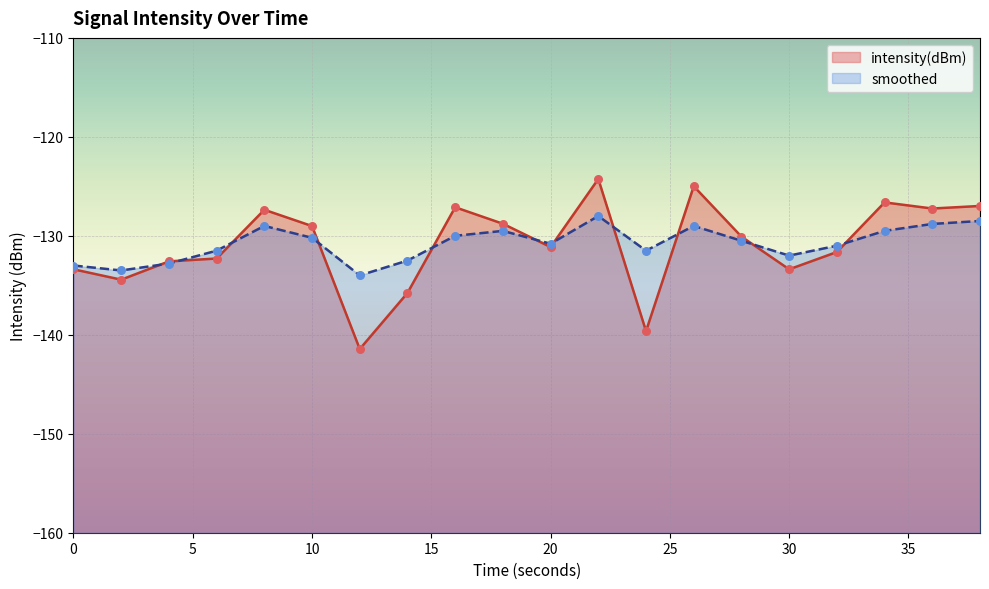

Which series reaches the minimum Y coordinate?

intensity(dBm)